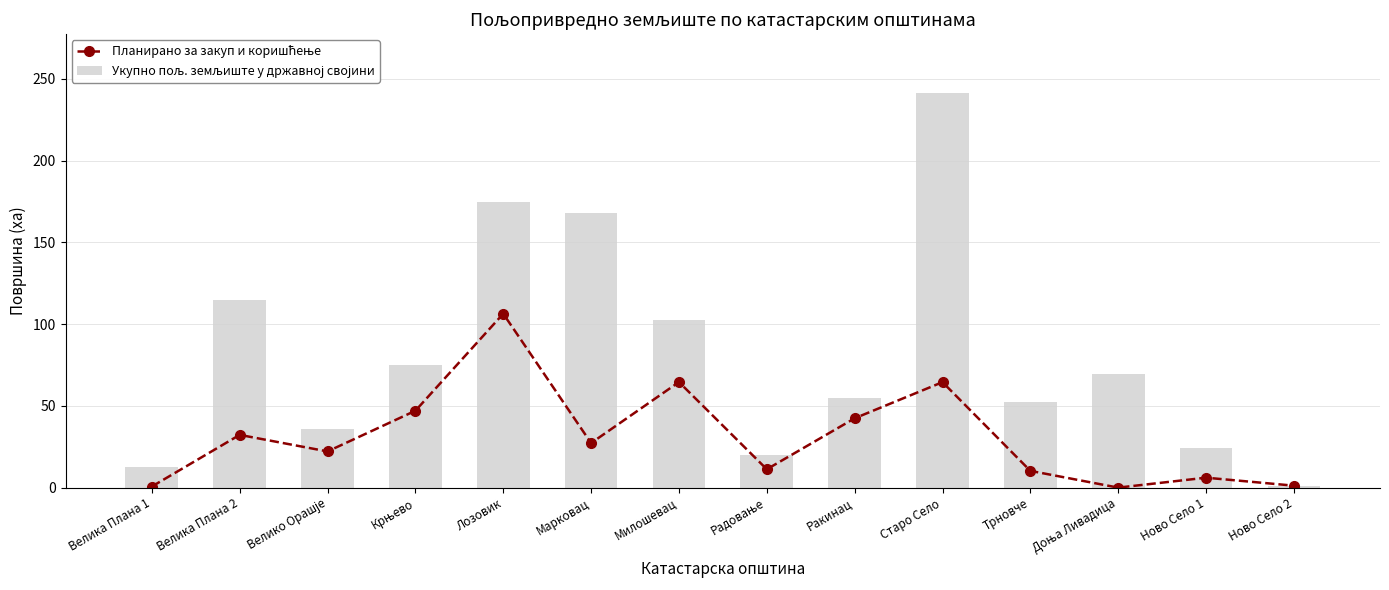

How many groups of bars are there?

14